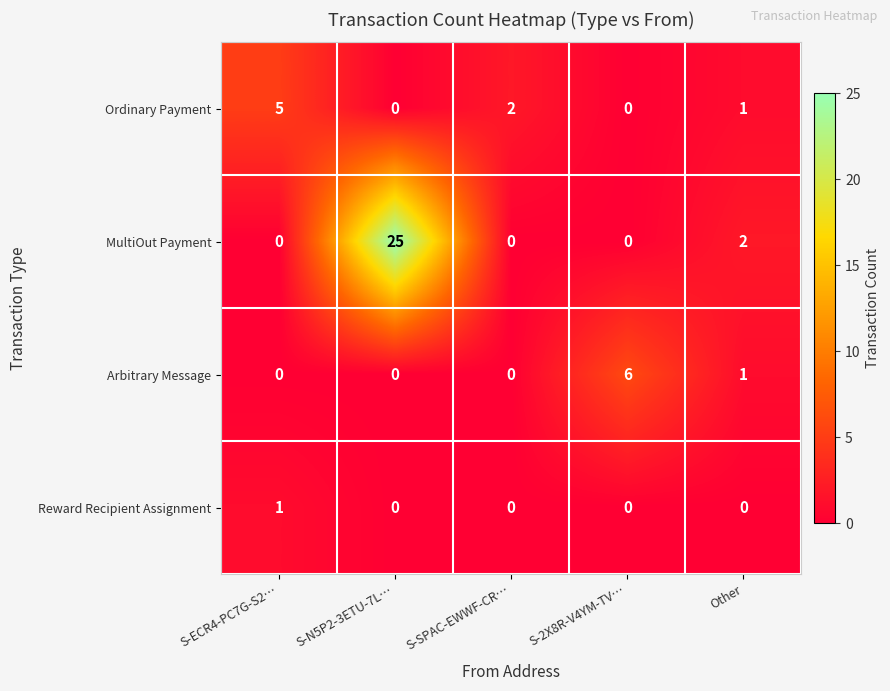

Count the number of categories in the chart.

5